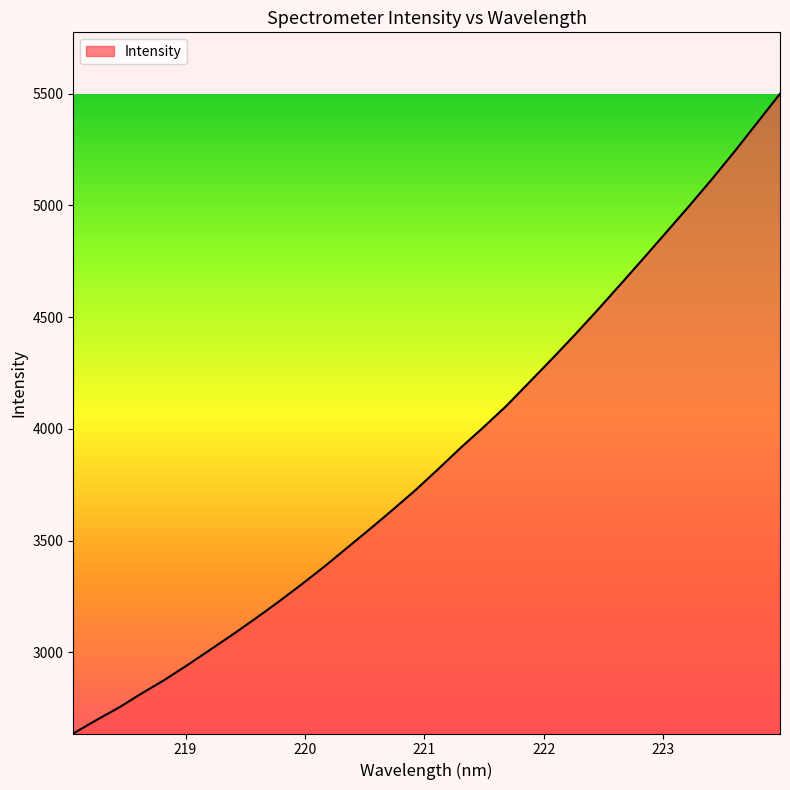

What is the difference between the maximum and minimum values?

2861.9